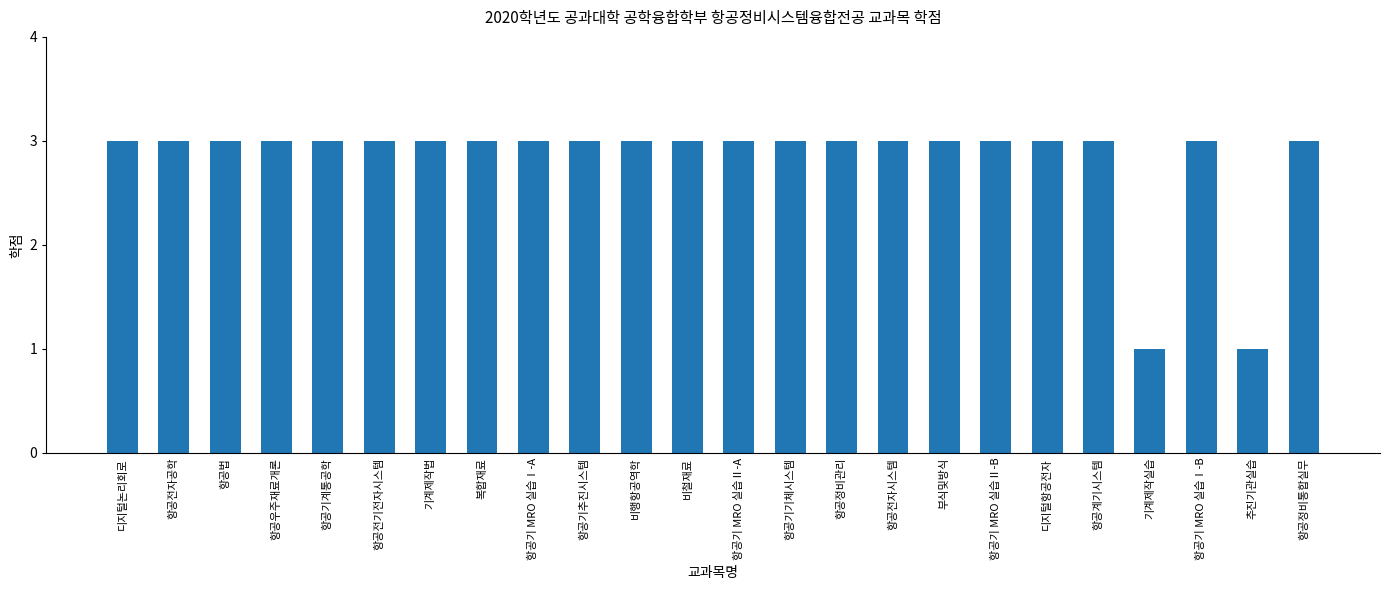

Reading left to right, extract all data points from this chart.

3	3	3	3	3	3	3	3	3	3	3	3	3	3	3	3	3	3	3	3	1	3	1	3